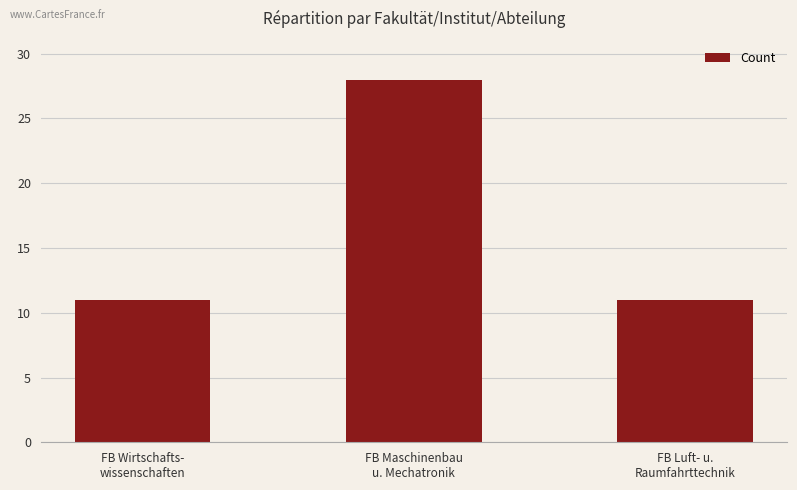

What is the value of the 1st bar from the left?

11